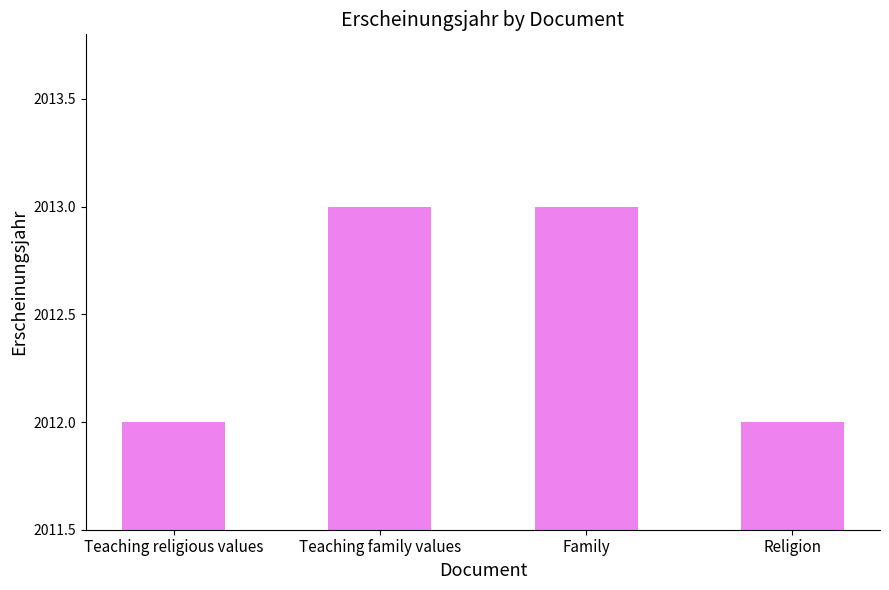

What is the label of the 4th bar from the left?

Religion